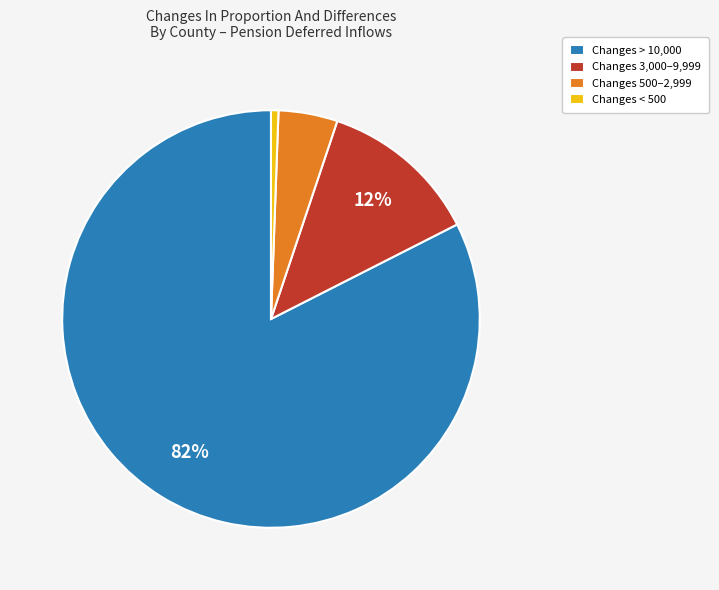

To the nearest percent, what is the average slice percentage?

25%